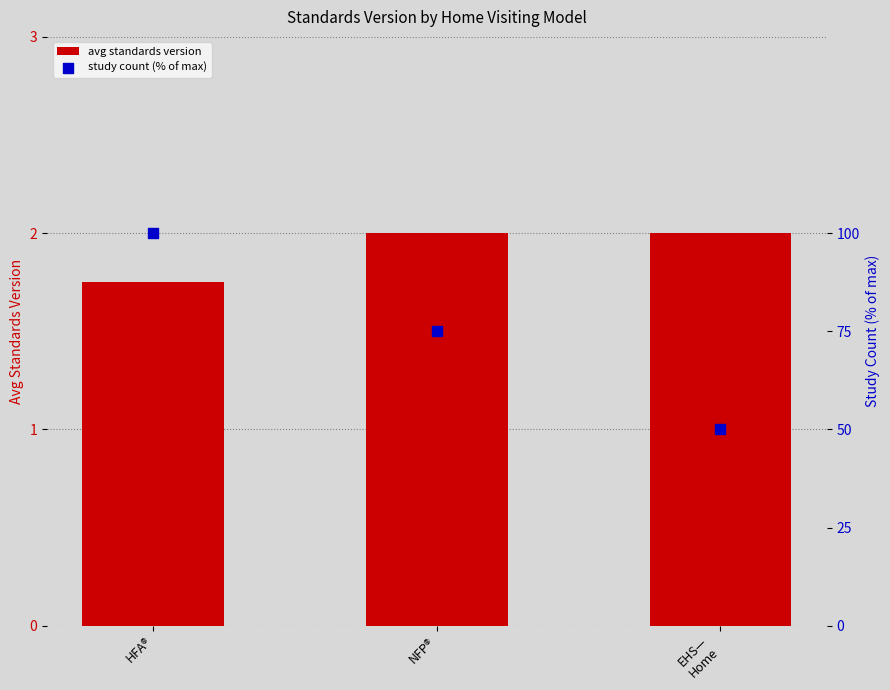

Which series reaches the maximum Y coordinate?

study count (% of max)